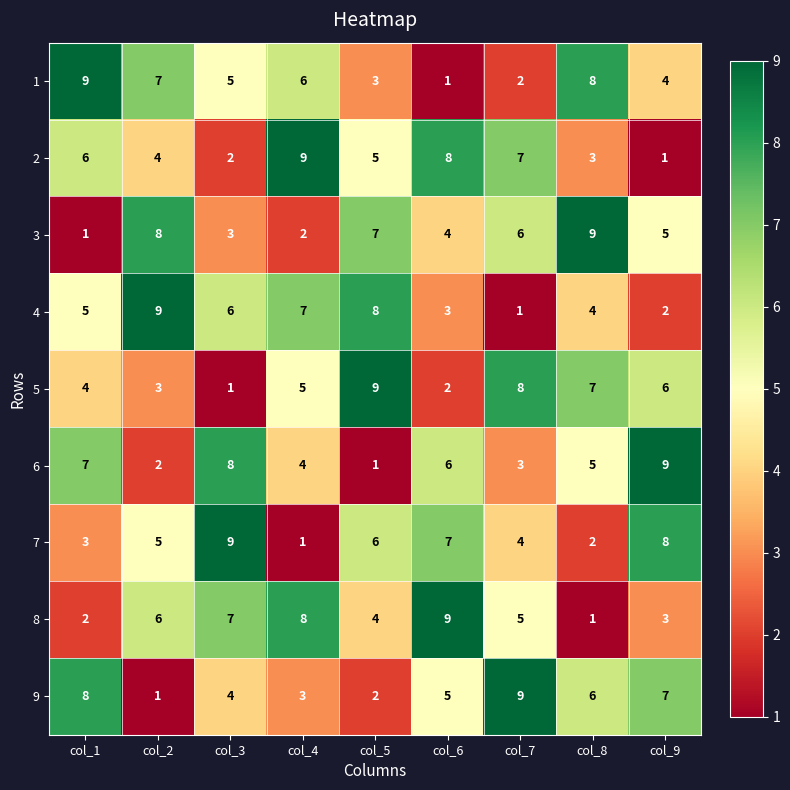

How many series are shown in this chart?

9